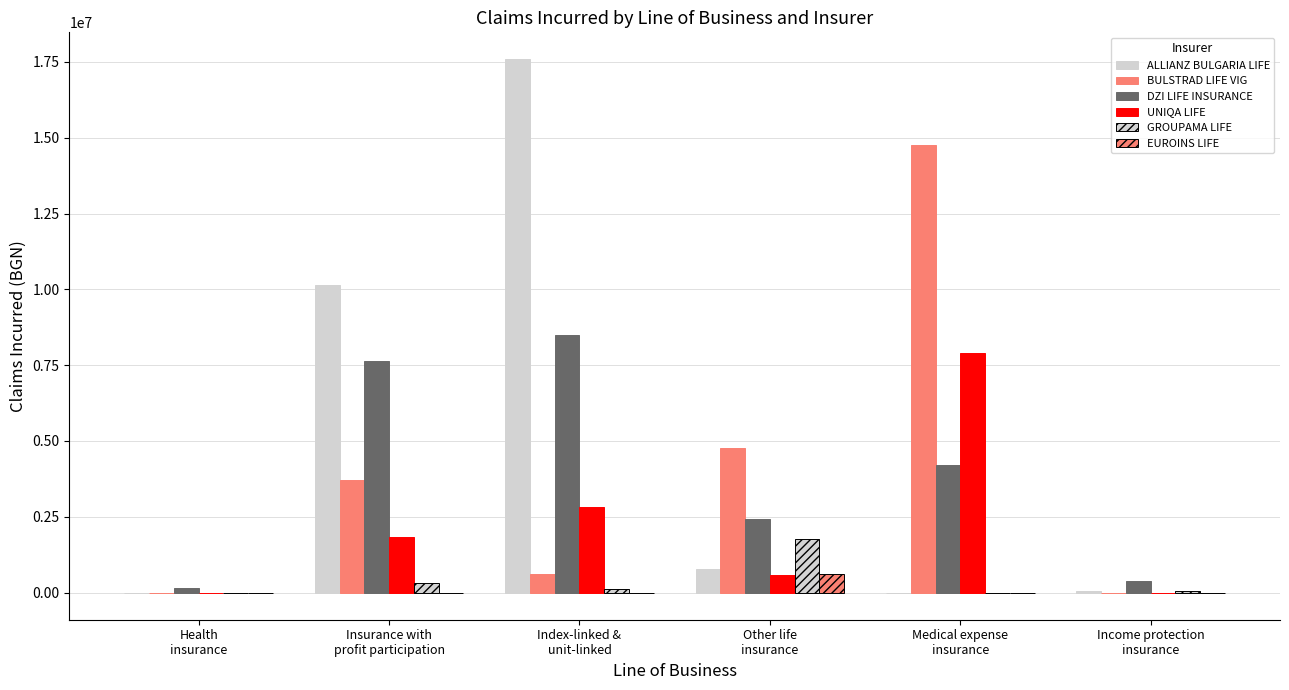

True or false: UNIQA LIFE has a value of 335616.8 at Other life
insurance.

False